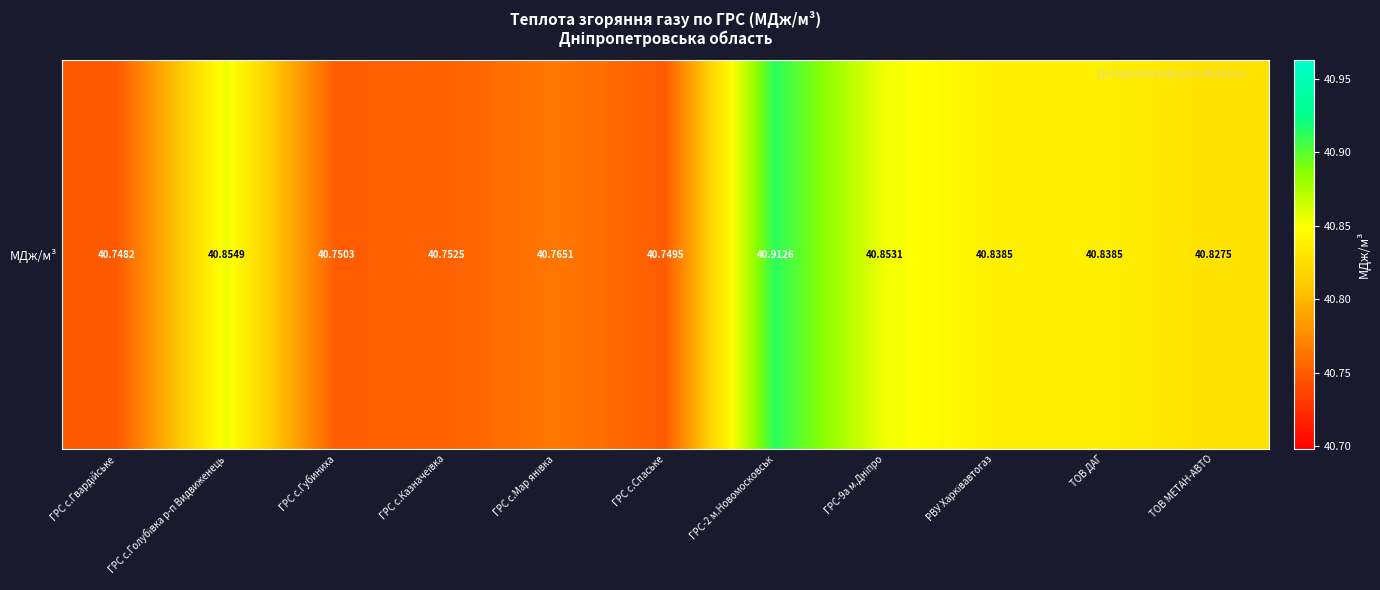

What is the sum of all values?

448.9